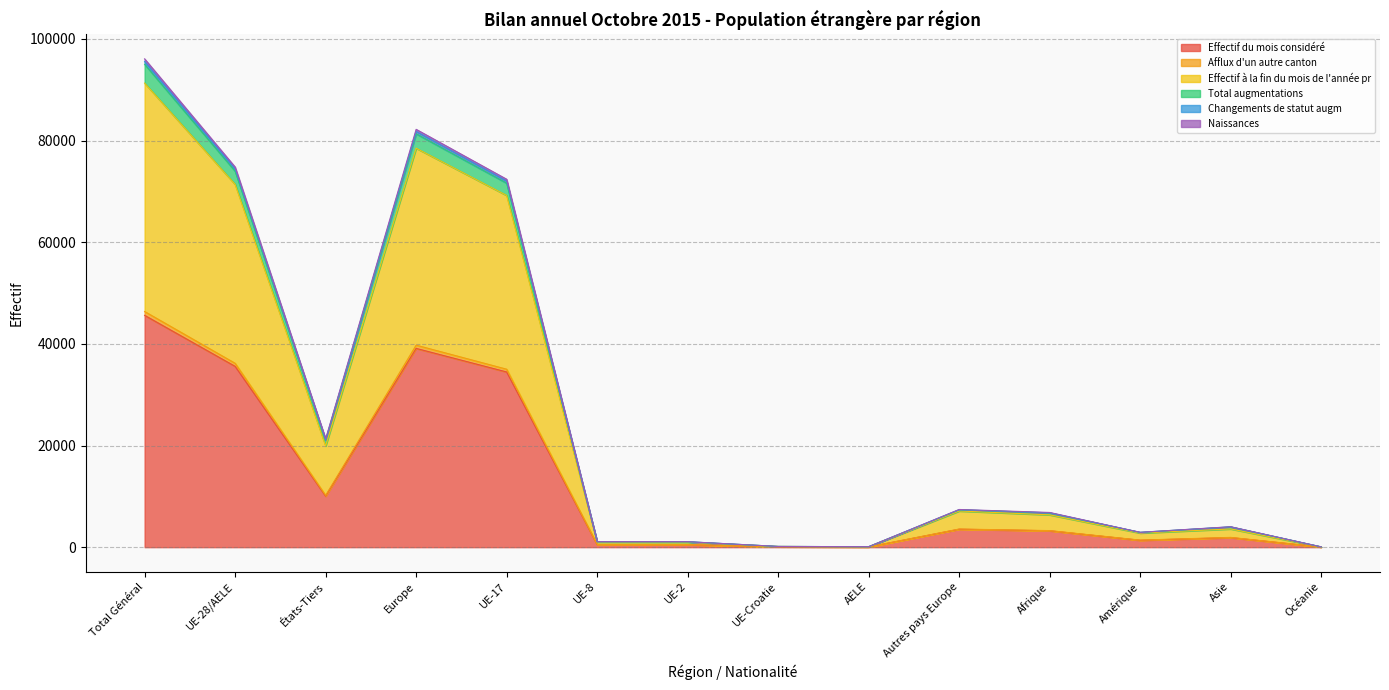

Reading left to right, transcribe all the data shown in this chart.

Effectif du mois considéré: 45621	35583	10038	39115	34477	506	485	71	44	3532	3226	1358	1880	27
Afflux d'un autre canton: 46373	36182	10191	39753	35020	535	512	71	44	3571	3261	1391	1926	27
Effectif à la fin du mois de l'année pr: 91323	71392	19931	78511	69215	989	961	142	85	7119	6362	2778	3587	54
Total augmentations: 96089	74805	21284	82221	72404	1083	1079	145	94	7416	6831	2925	4023	58
Changements de statut augm: 95572	74435	21137	81805	72049	1076	1072	145	93	7370	6761	2920	3997	58
Naissances: 95028	73996	21032	81342	71635	1069	1054	145	93	7346	6723	2899	3975	58